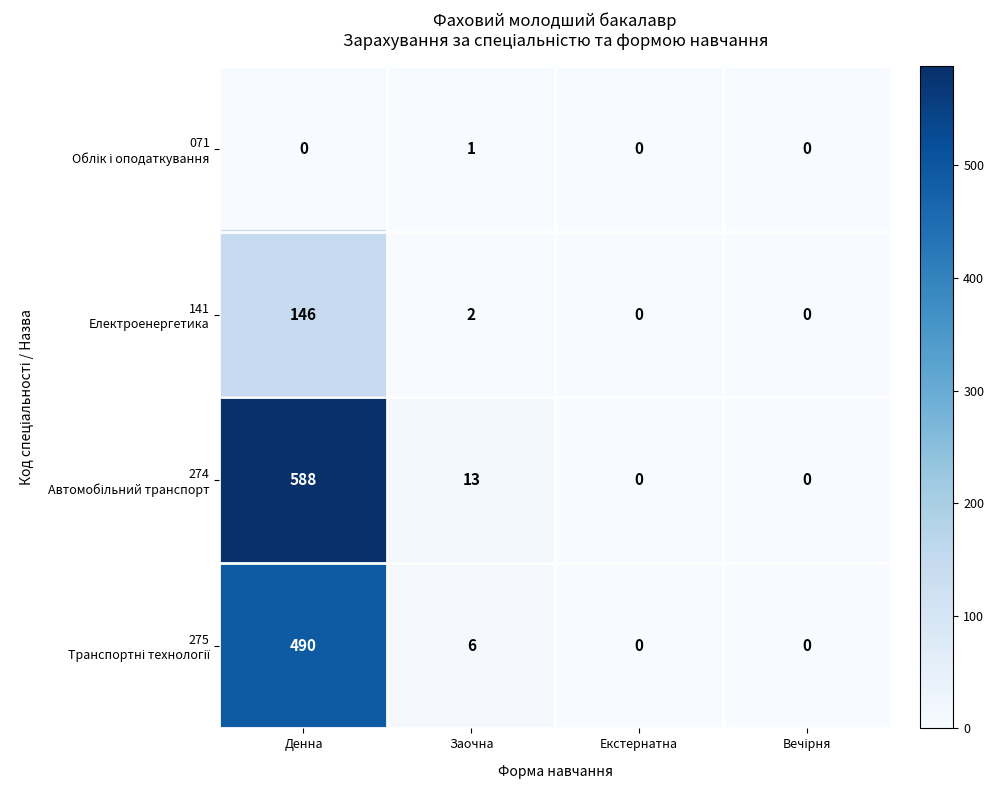

At which category does the chart reach its peak across all series?

Денна